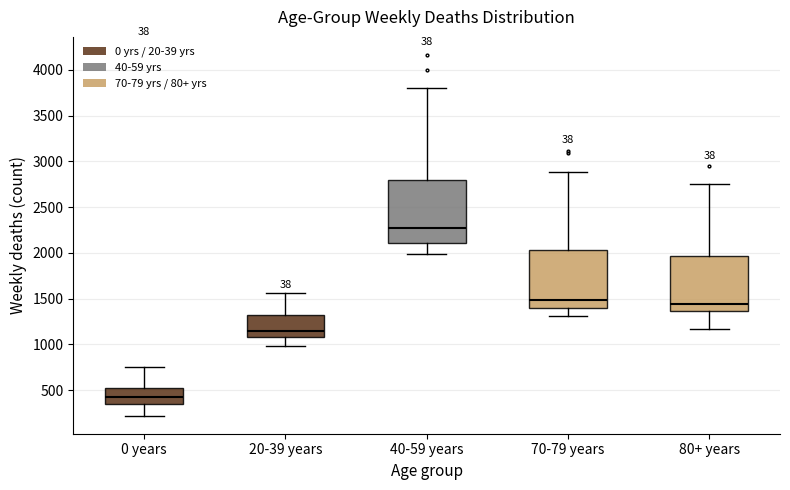

Reading left to right, read every box against the y-axis: the position of its median line, the range the box covers, and the ends of its whiskers. The values are not printed on the chart, so give them approximately, as read against the axis.

0 years: median 400, box 350 to 500, whiskers 200 to 750
20-39 years: median 1150, box 1100 to 1300, whiskers 1000 to 1550
40-59 years: median 2250, box 2100 to 2800, whiskers 2000 to 3800
70-79 years: median 1500, box 1400 to 2050, whiskers 1300 to 2900
80+ years: median 1450, box 1350 to 1950, whiskers 1150 to 2750